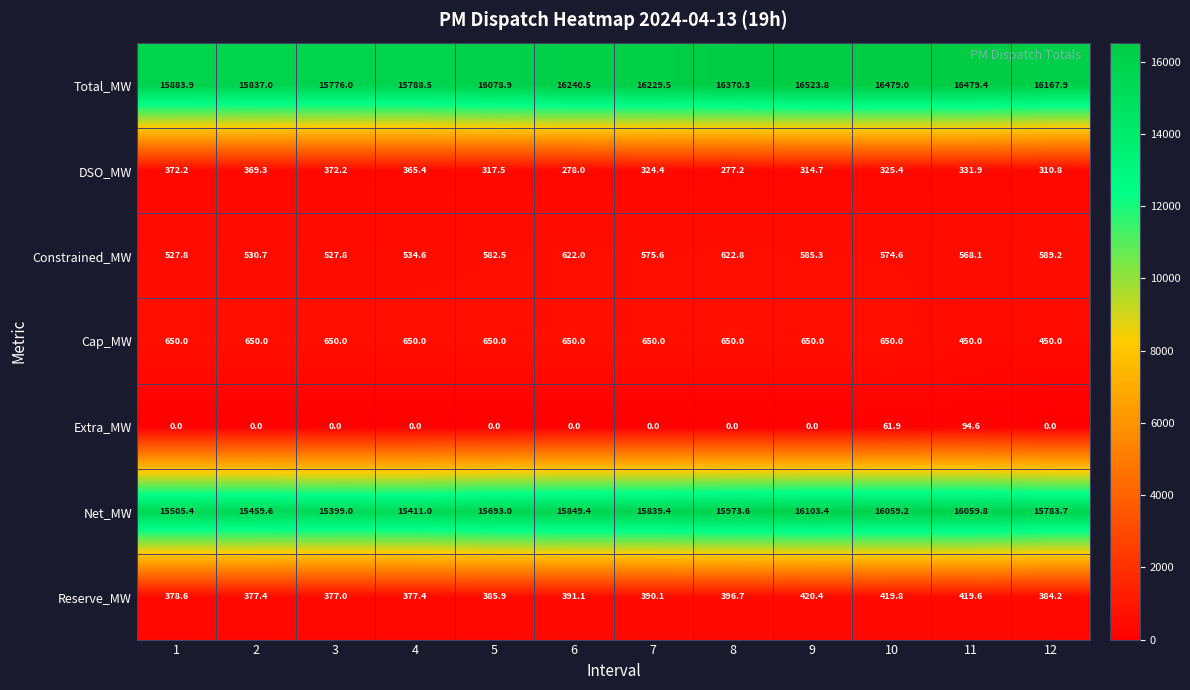

Which series has the largest range (max minus min)?

Total_MW